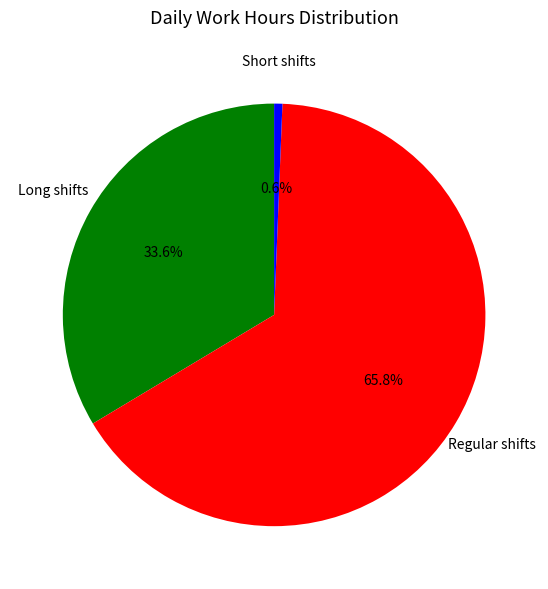

Does any single category account for the majority?

Yes